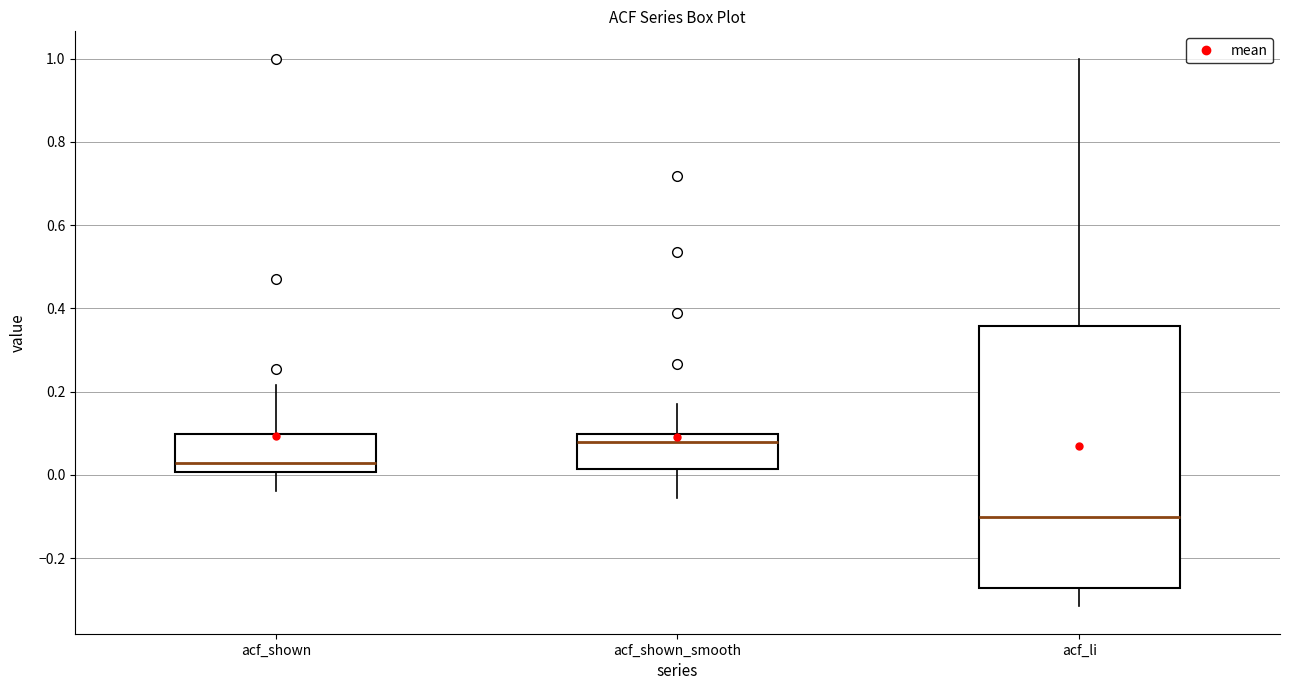

Reading left to right, transcribe this box plot: for each box, give where its median line is, the range the box spans, and where its two whiskers end, as read against the y-axis. The values are not printed on the chart, so give them approximately, as read against the axis.

acf_shown: median 0.02, box 0.00 to 0.10, whiskers -0.04 to 0.22
acf_shown_smooth: median 0.08, box 0.02 to 0.10, whiskers -0.06 to 0.18
acf_li: median -0.10, box -0.28 to 0.36, whiskers -0.32 to 1.00